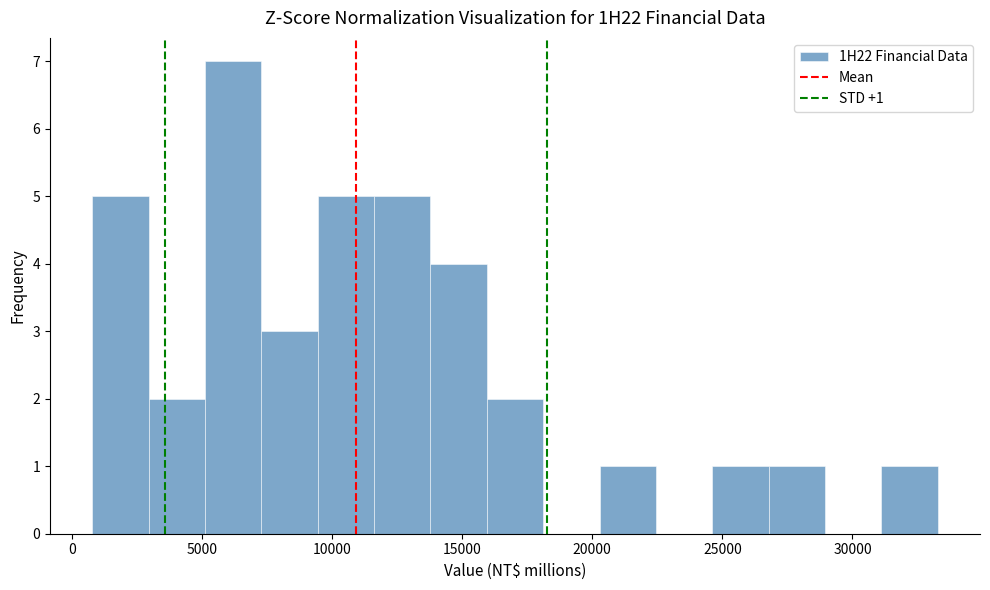

Which range on the x-axis has the tallest bar?

5000 to 7500